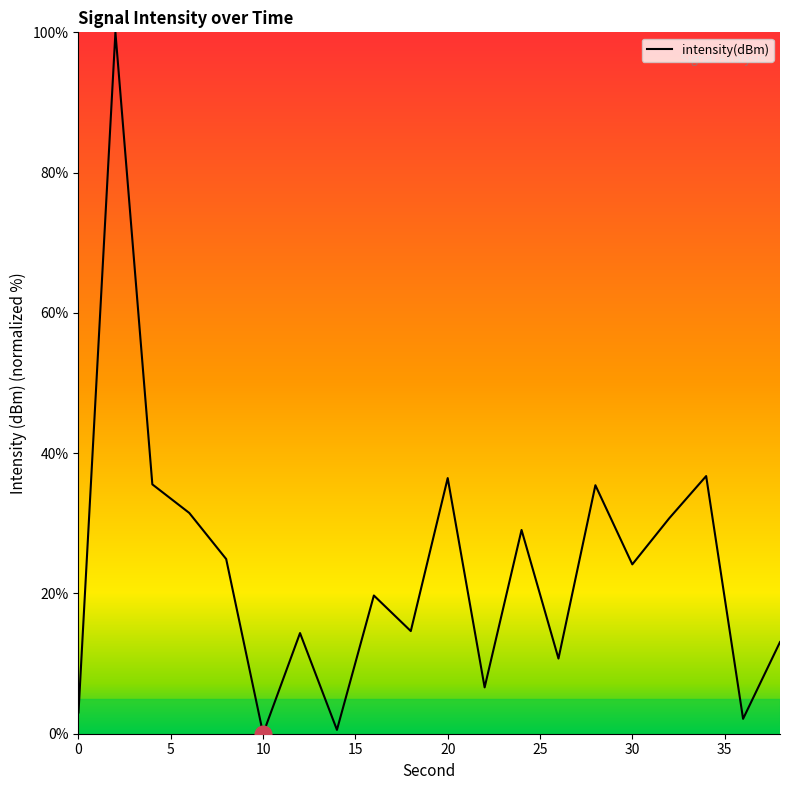

What is the difference between the maximum and minimum values?

100.0